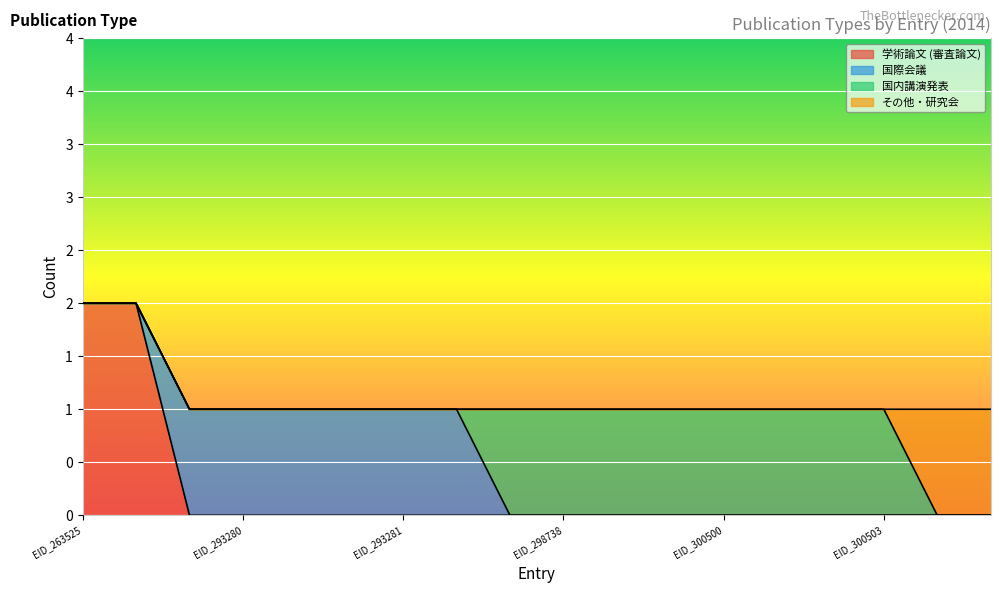

Between EID_293282 and EID_298725, which series saw the biggest shift?

国際会議